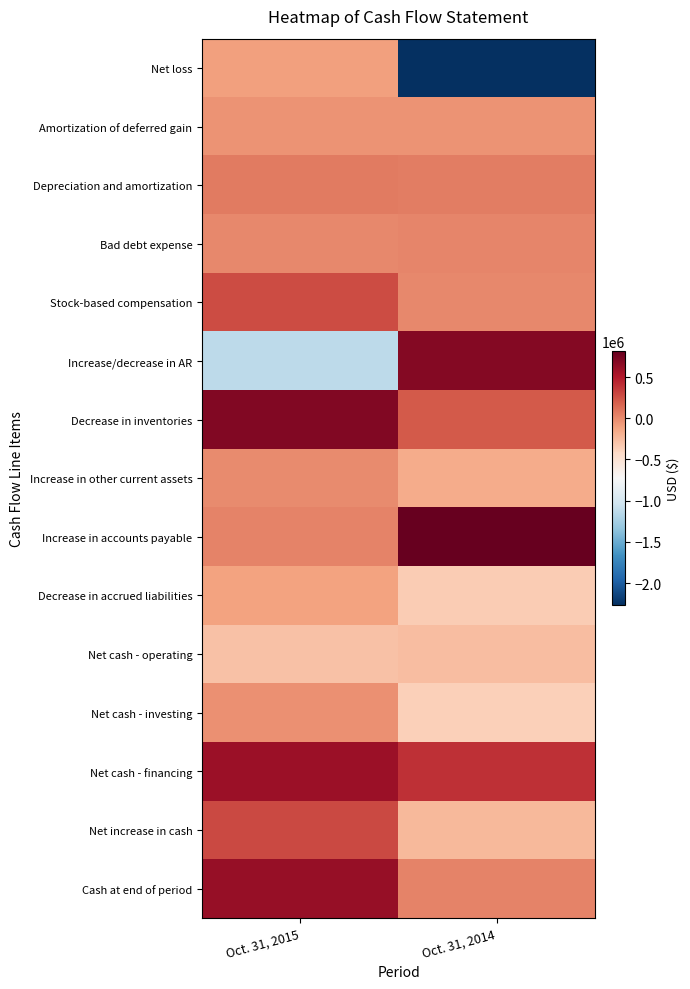

Reading left to right, extract all data points from this chart.

Net loss: Oct. 31, 2015=-97062	Oct. 31, 2014=-2266728
Amortization of deferred gain: Oct. 31, 2015=-35832	Oct. 31, 2014=-35831
Depreciation and amortization: Oct. 31, 2015=68301	Oct. 31, 2014=53999
Bad debt expense: Oct. 31, 2015=5222	Oct. 31, 2014=23147
Stock-based compensation: Oct. 31, 2015=272317	Oct. 31, 2014=9432
Increase/decrease in AR: Oct. 31, 2015=-1126469	Oct. 31, 2014=678774
Decrease in inventories: Oct. 31, 2015=697696	Oct. 31, 2014=219125
Increase in other current assets: Oct. 31, 2015=-3806	Oct. 31, 2014=-162117
Increase in accounts payable: Oct. 31, 2015=33353	Oct. 31, 2014=810607
Decrease in accrued liabilities: Oct. 31, 2015=-107532	Oct. 31, 2014=-338367
Net cash - operating: Oct. 31, 2015=-274081	Oct. 31, 2014=-256009
Net cash - investing: Oct. 31, 2015=-22000	Oct. 31, 2014=-365424
Net cash - financing: Oct. 31, 2015=585795	Oct. 31, 2014=396517
Net increase in cash: Oct. 31, 2015=289714	Oct. 31, 2014=-224916
Cash at end of period: Oct. 31, 2015=617012	Oct. 31, 2014=32717